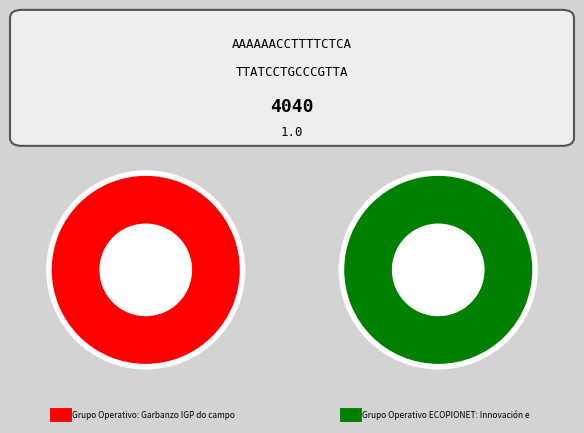

True or false: Grupo Operativo ECOPIONET: Innovación e accounts for 65% of the total.

False